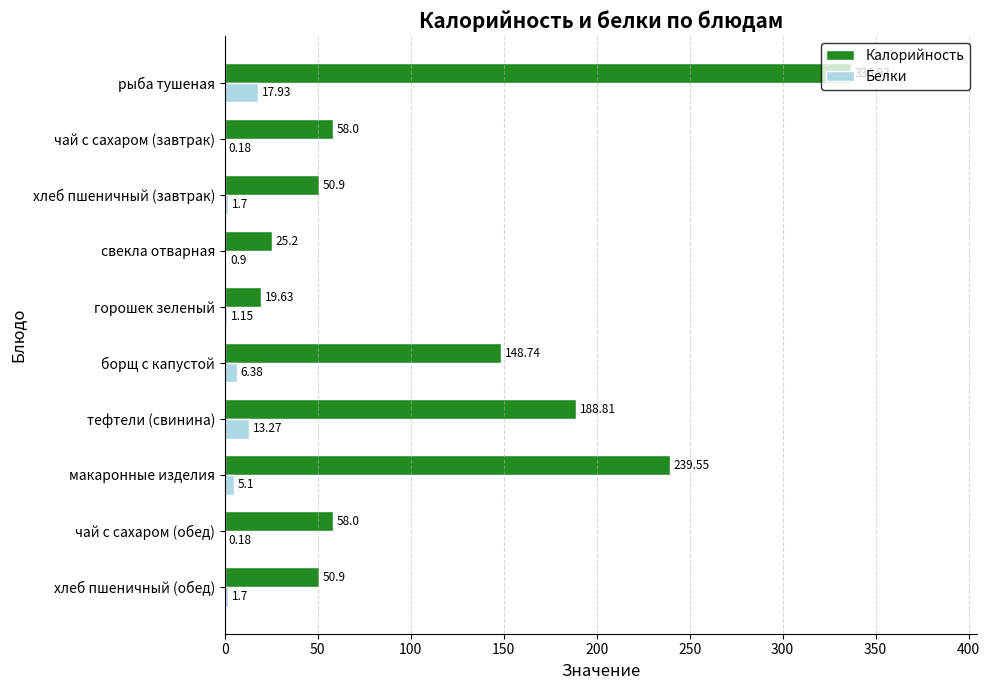

Which series changed the most between рыба тушеная and хлеб пшеничный (обед)?

Калорийность